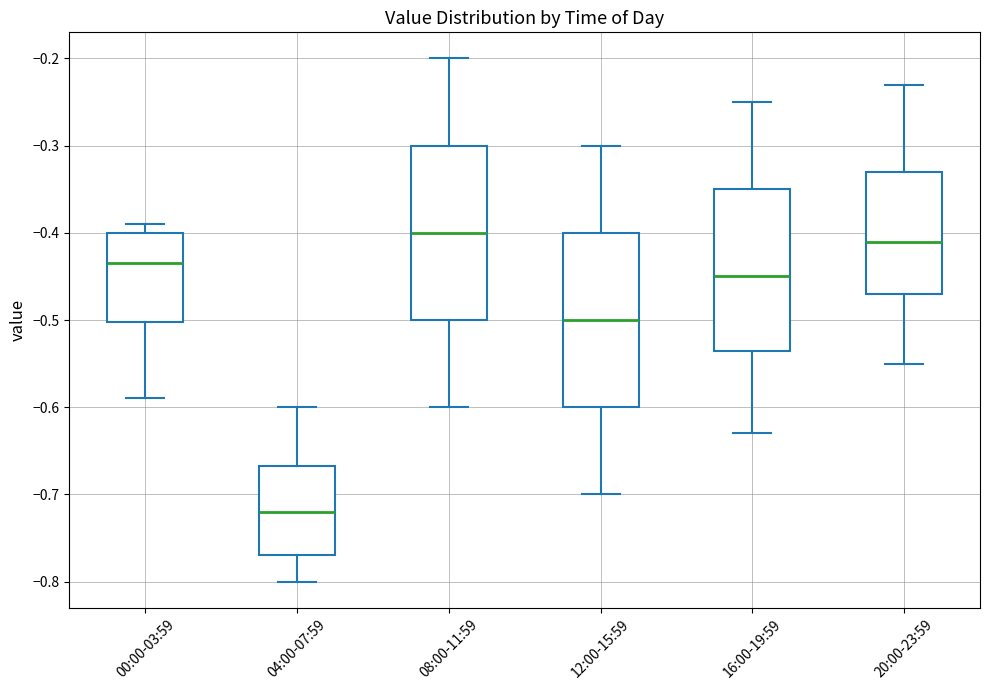

Which box's median line is the lowest?

04:00-07:59